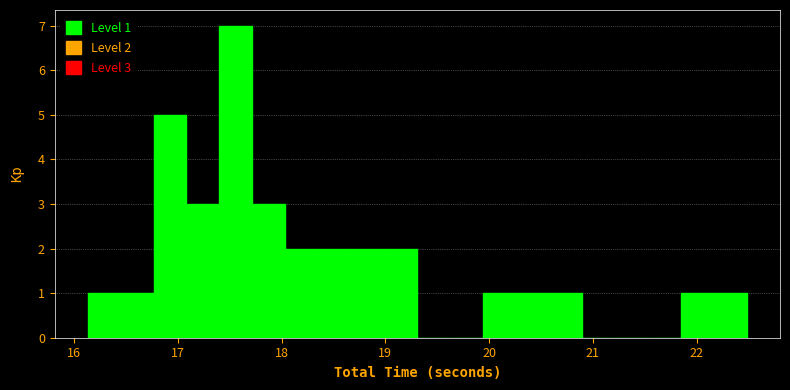

Around what value on the x-axis is the tallest bar? Give the approximate position of its centre, as read against the axis.

17.6